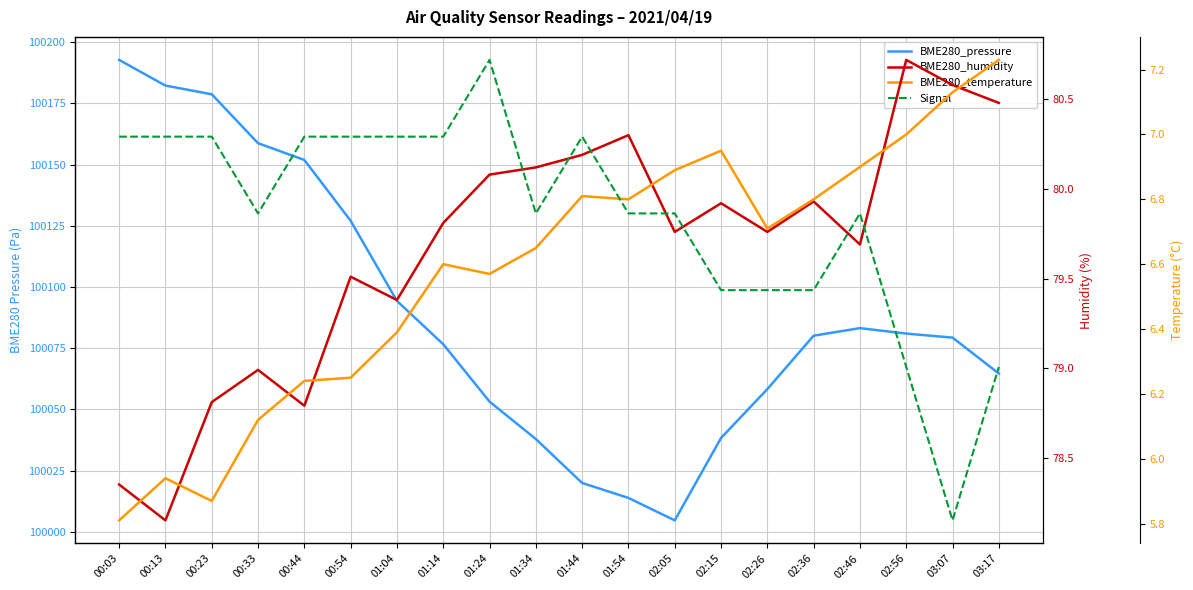

How many lines are shown in the chart?

4